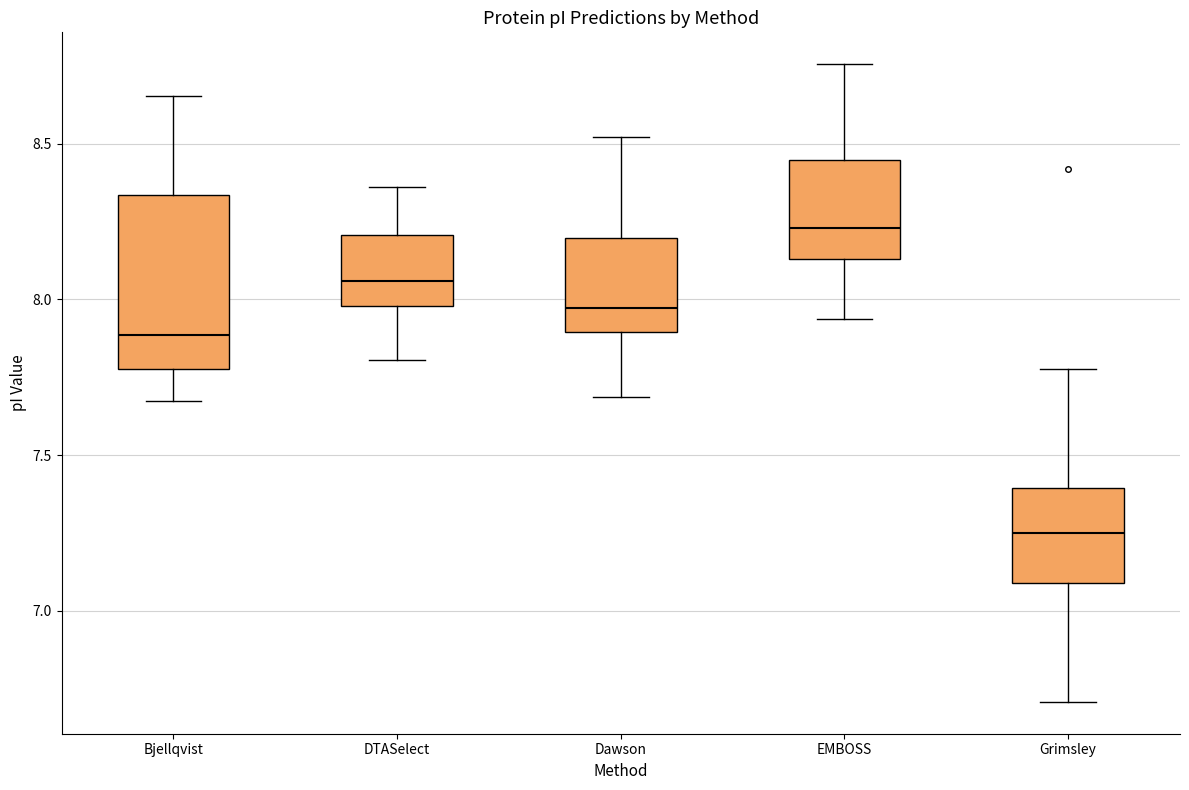

Which box has the lowest median line?

Grimsley